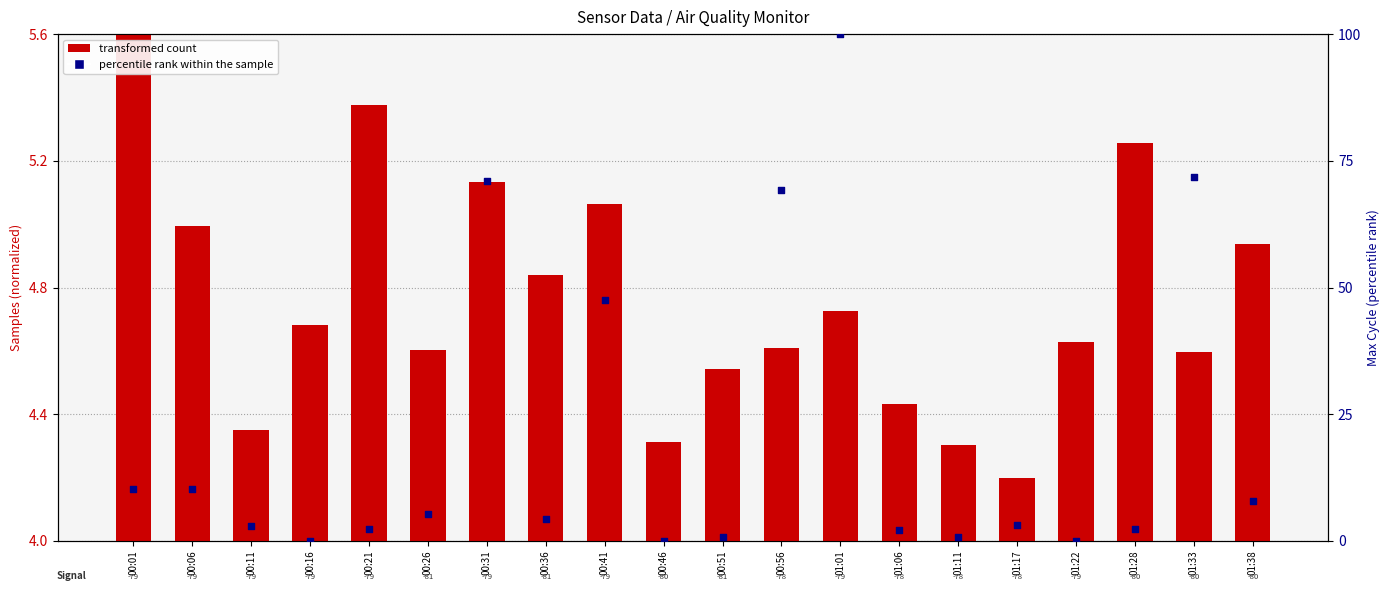

At which category is the sum across all series the highest?

01:01